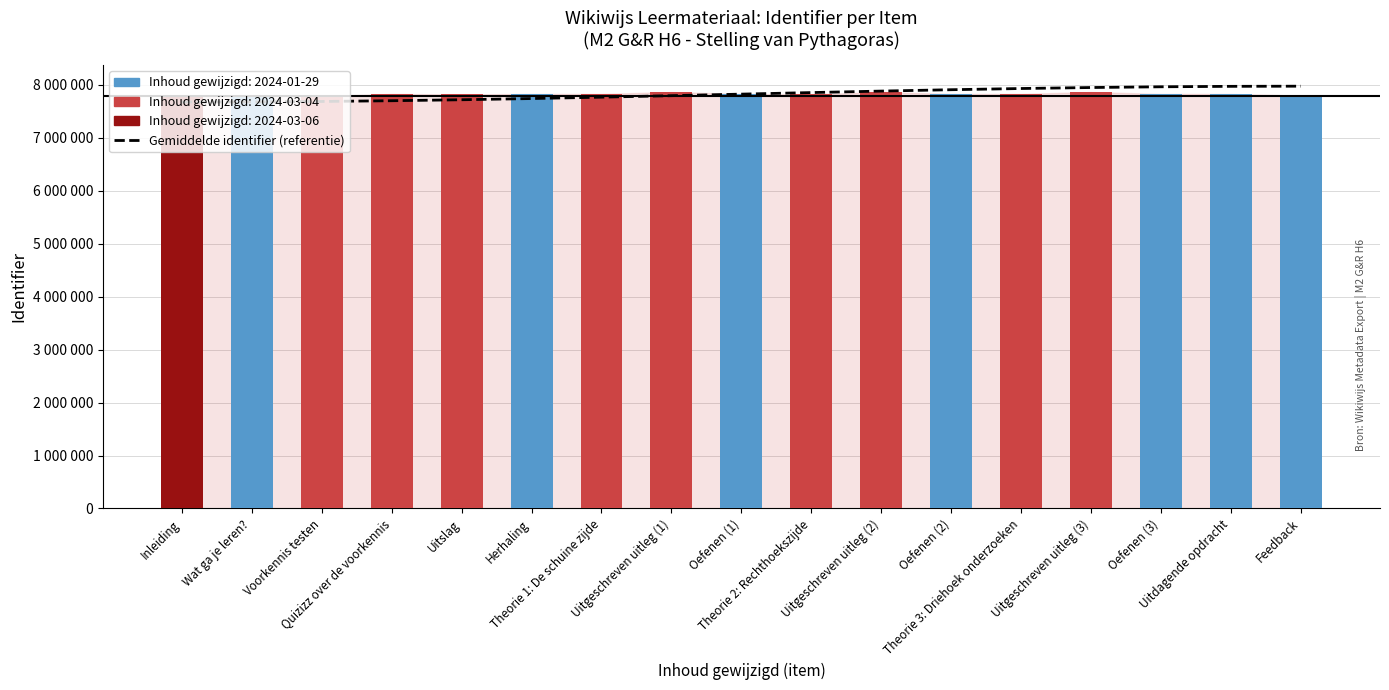

What is the total value across all series at Oefenen (2)?

15733944.5